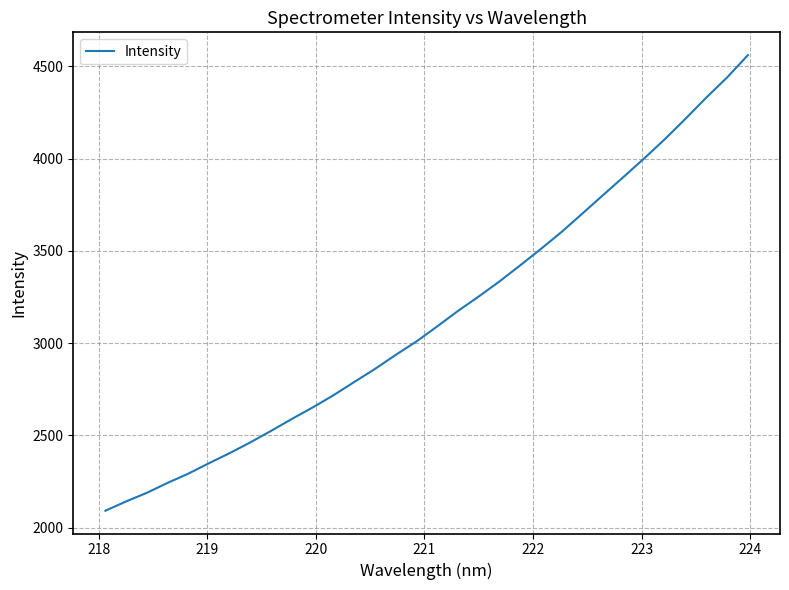

What is the sum of all values?

100710.2